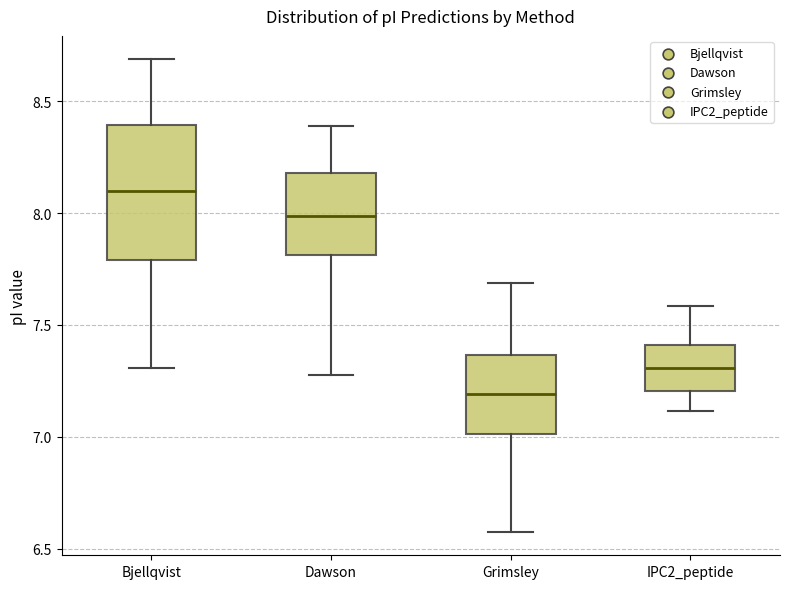

Where does the lower whisker of the box for Dawson end on the y-axis? The values are not printed on the chart, so give them approximately, as read against the axis.

7.30